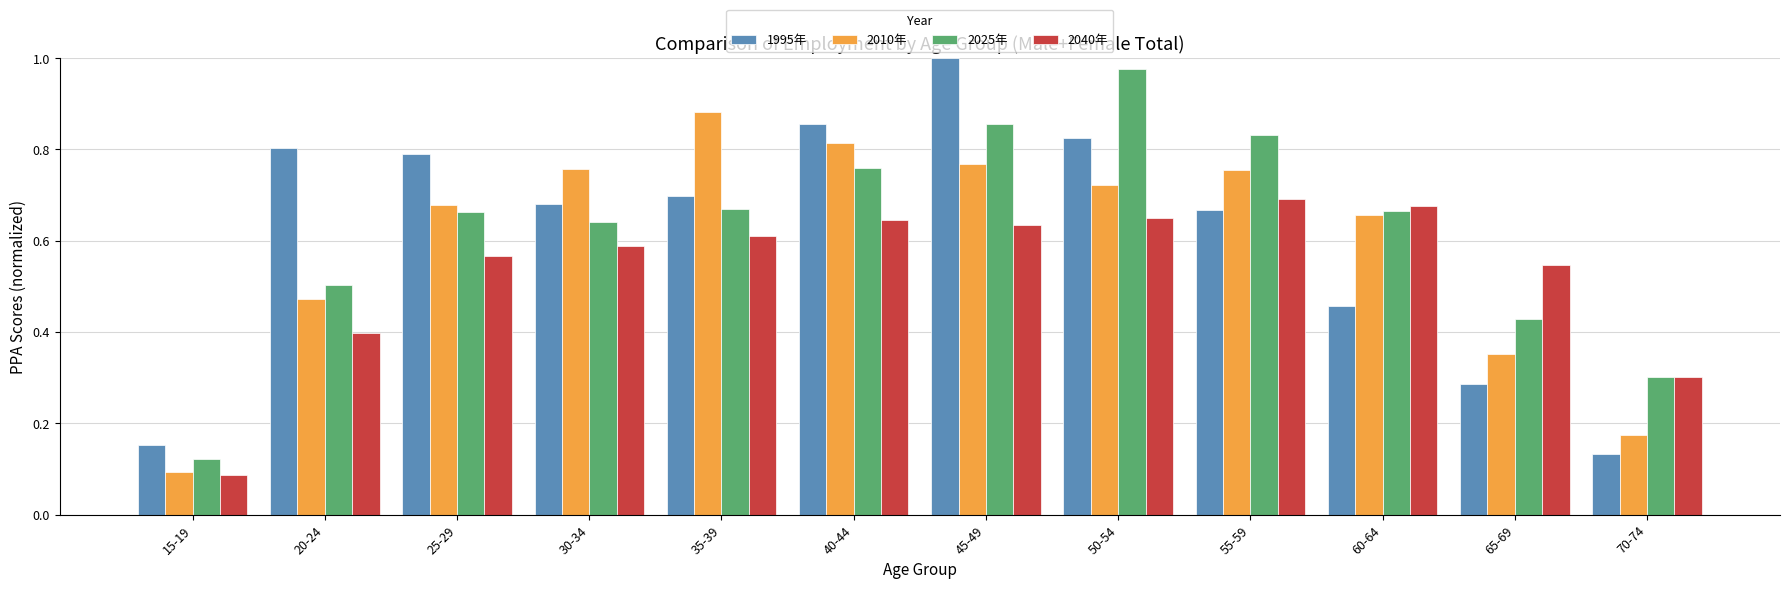

Between 20-24 and 50-54, which series saw the biggest shift?

2025年